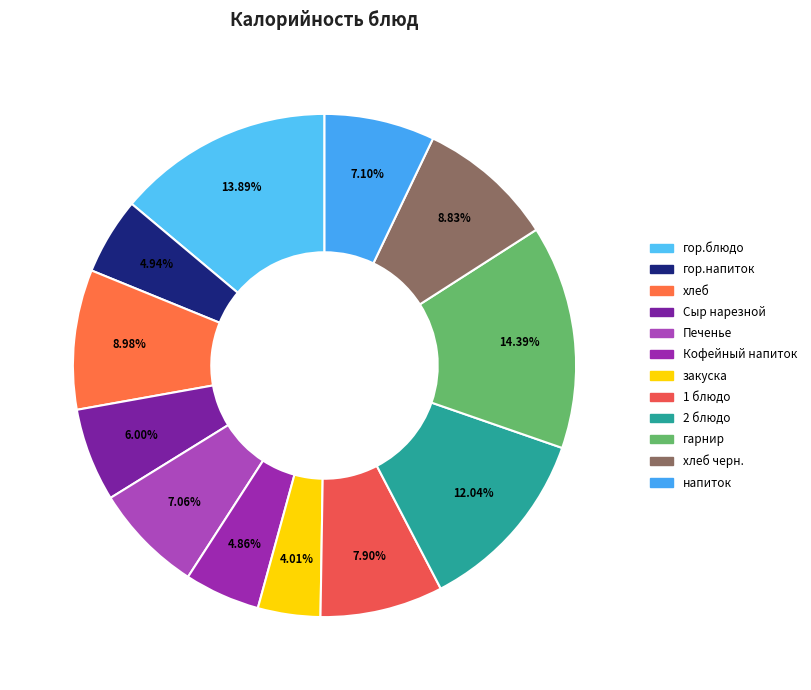

How many slices are in this pie chart?

12